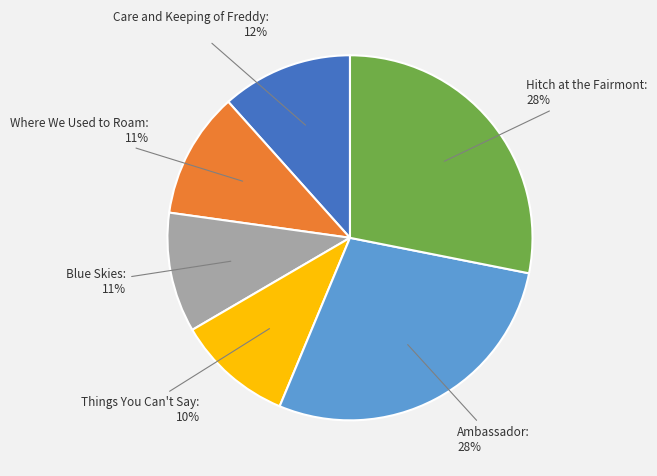

The Blue Skies slice represents 11% of the pie. True or false?

True